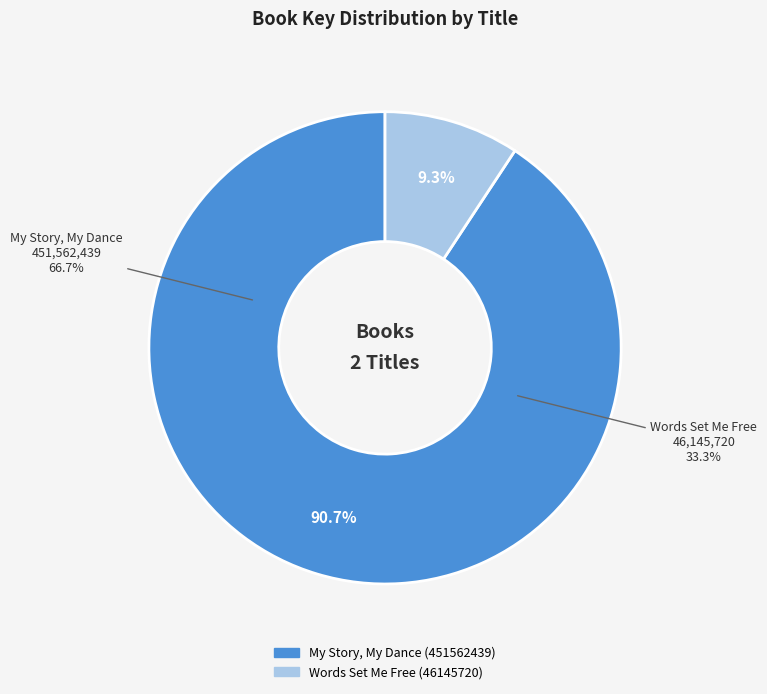

How much of the chart is everything except My Story, My Dance (451562439)?

9.3%